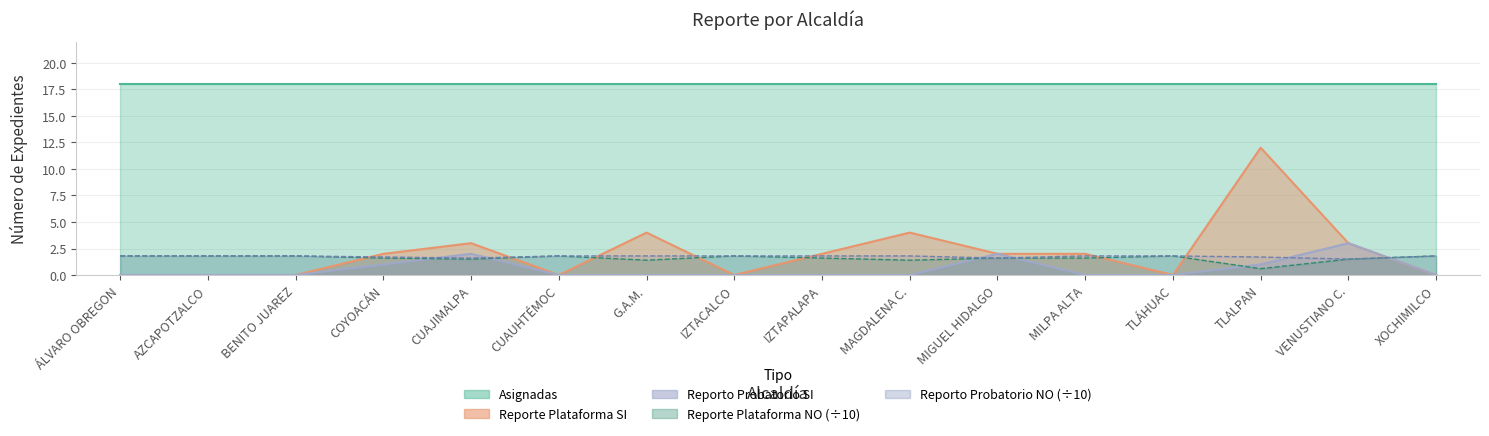

What is the sum of the Reporto Probatorio NO values at COYOACÁN and MAGDALENA C.?

3.5